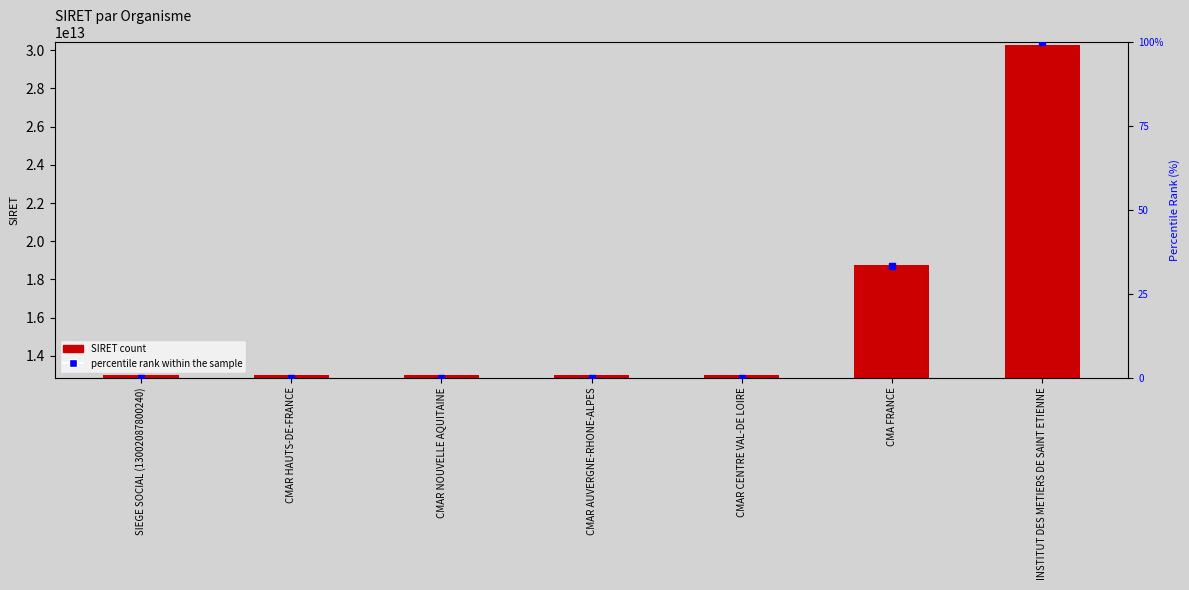

Which series has the widest spread of values?

SIRET